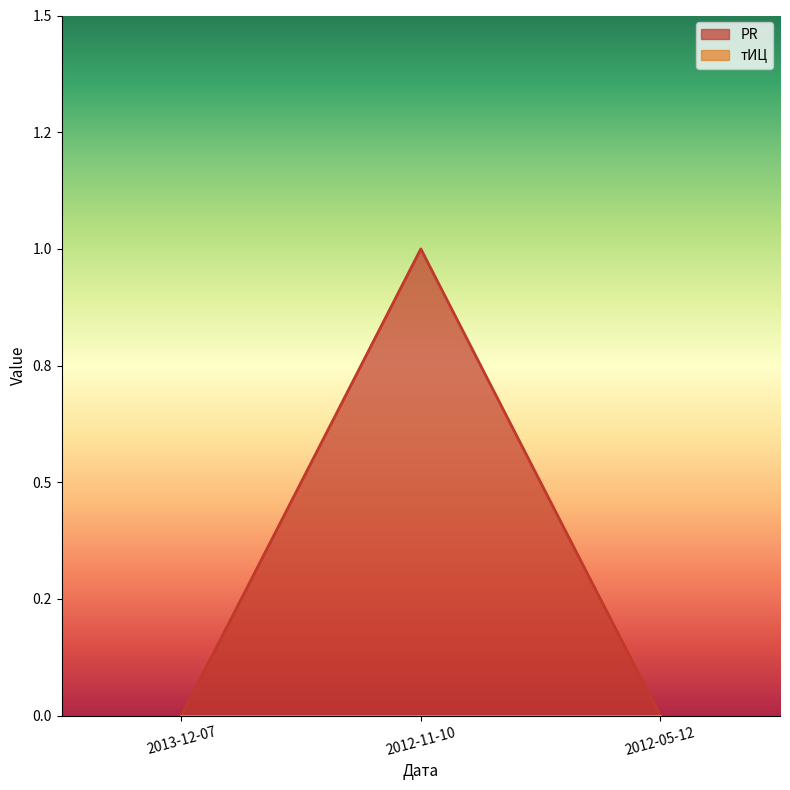

Between 2012-11-10 and 2013-12-07, which is larger?

2012-11-10